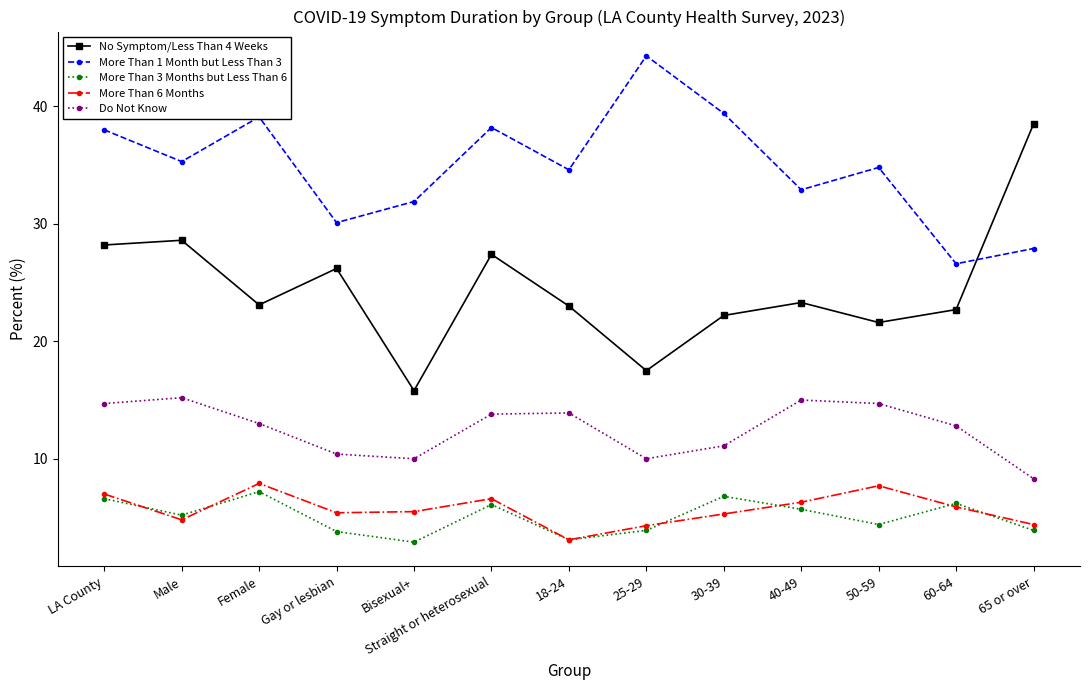

Rank the series at 25-29 from lowest to highest value.

More Than 3 Months but Less Than 6, More Than 6 Months, Do Not Know, No Symptom/Less Than 4 Weeks, More Than 1 Month but Less Than 3